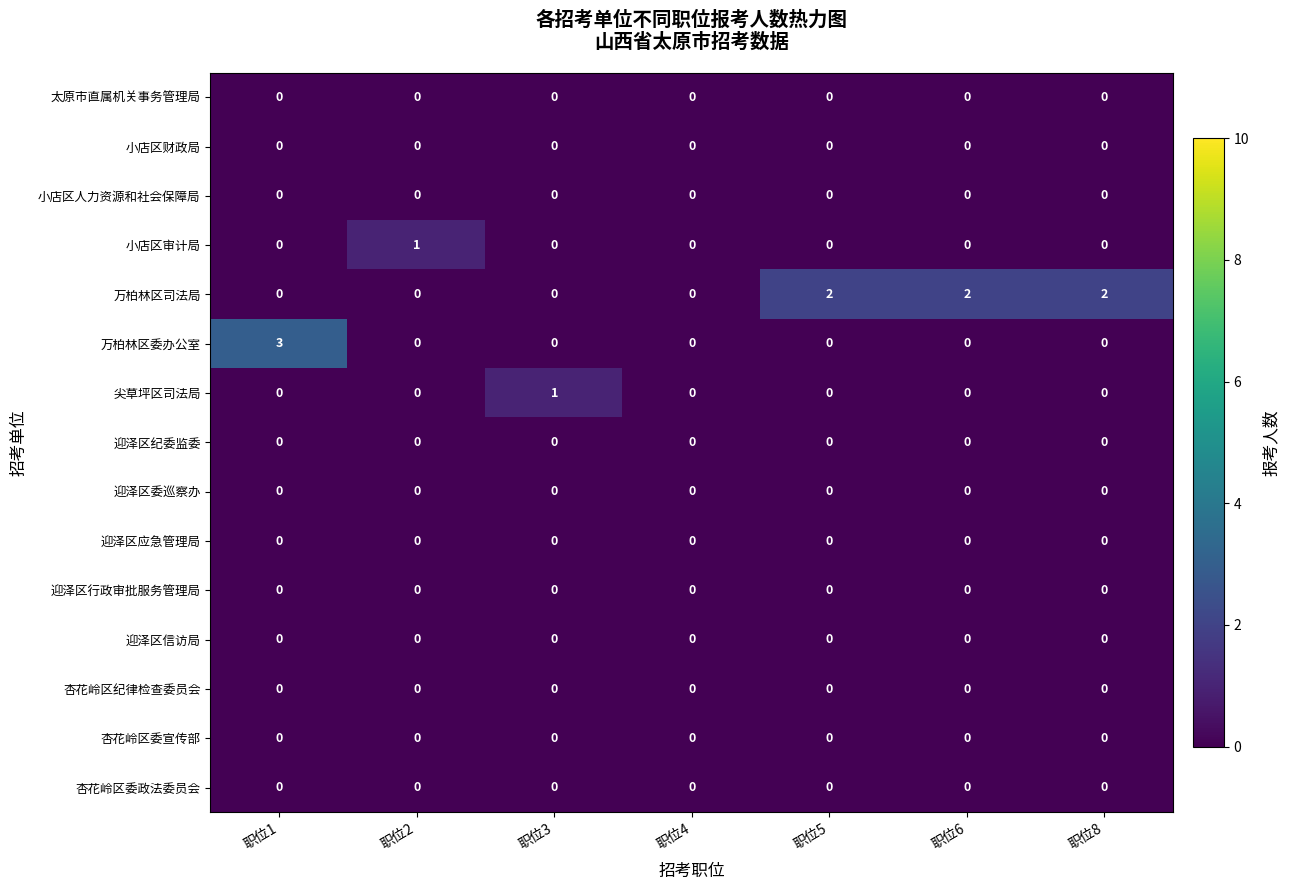

How many data points does each series have?

7